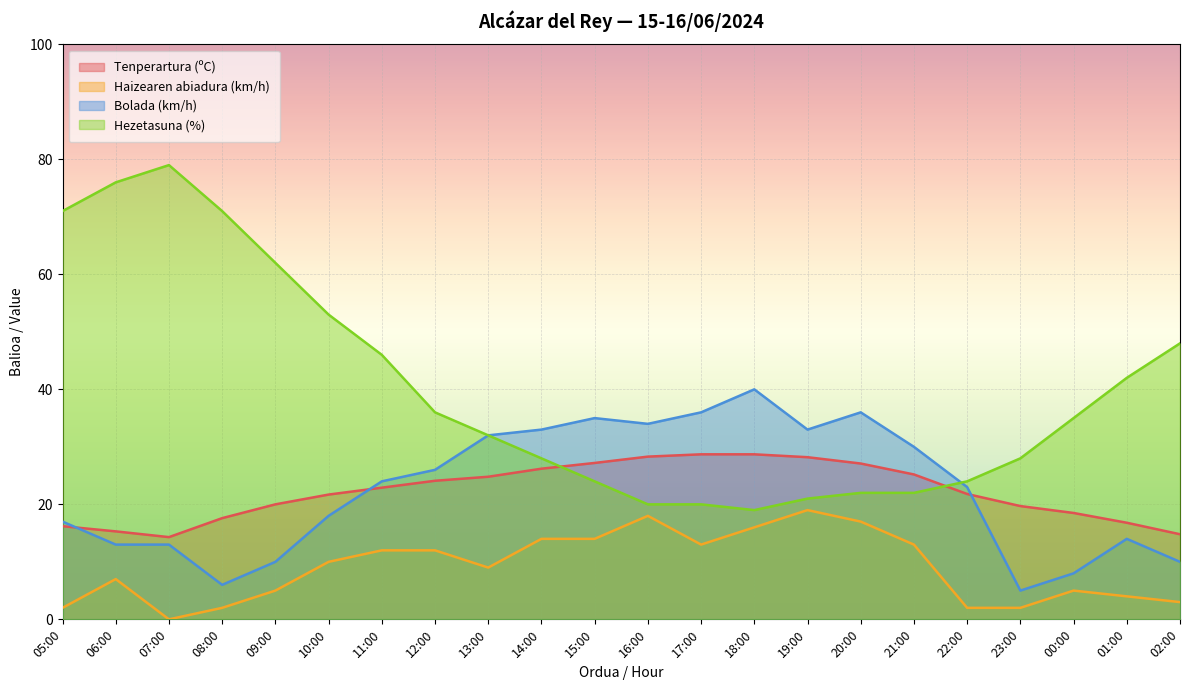

What position from the right is 10:00?

17